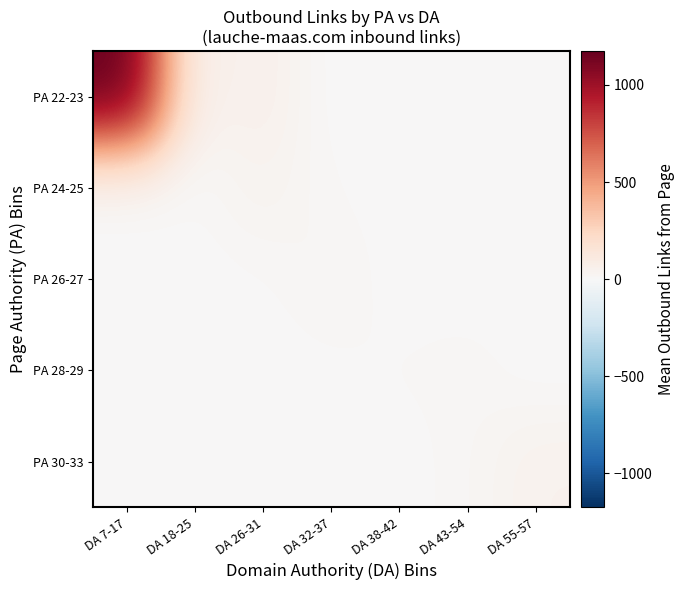

Reading left to right, list all the values displayed in this chart.

PA 22-23: DA 7-17=1175.0	DA 18-25=35.0	DA 26-31=62.0	DA 32-37=0.0	DA 38-42=0.0	DA 43-54=0.0	DA 55-57=0.0
PA 24-25: DA 7-17=0.0	DA 18-25=6.0	DA 26-31=39.1	DA 32-37=9.0	DA 38-42=0.0	DA 43-54=0.0	DA 55-57=0.0
PA 26-27: DA 7-17=0.0	DA 18-25=3.0	DA 26-31=6.5	DA 32-37=24.7	DA 38-42=0.0	DA 43-54=0.0	DA 55-57=0.0
PA 28-29: DA 7-17=0.0	DA 18-25=0.0	DA 26-31=0.0	DA 32-37=5.5	DA 38-42=11.0	DA 43-54=16.0	DA 55-57=0.0
PA 30-33: DA 7-17=0.0	DA 18-25=0.0	DA 26-31=0.0	DA 32-37=0.0	DA 38-42=0.0	DA 43-54=16.5	DA 55-57=48.0